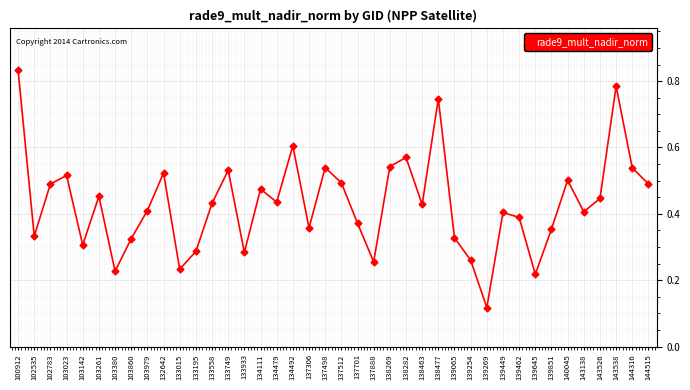

Which category has the lowest value across all series?

139269